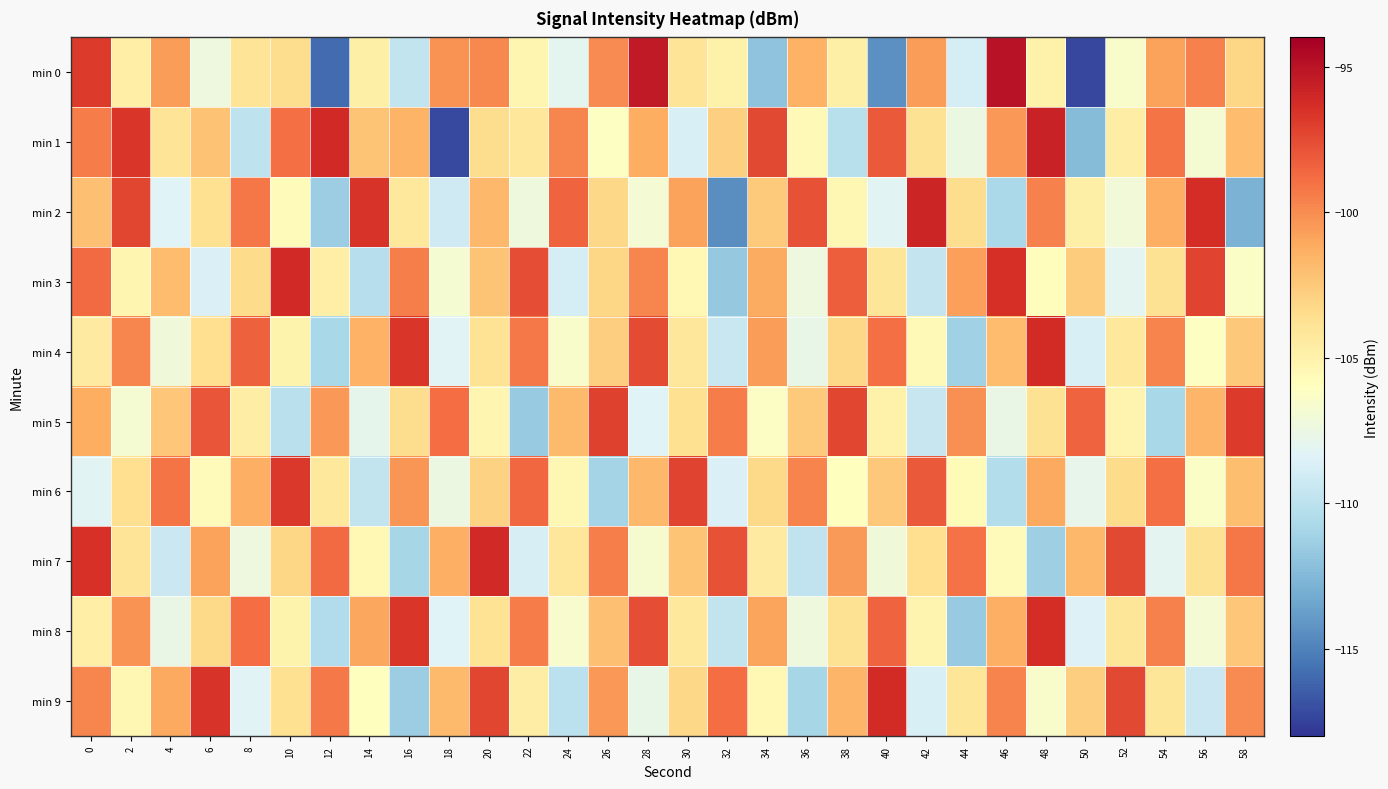

What is the spread (max minus min) of values at 6?

12.0